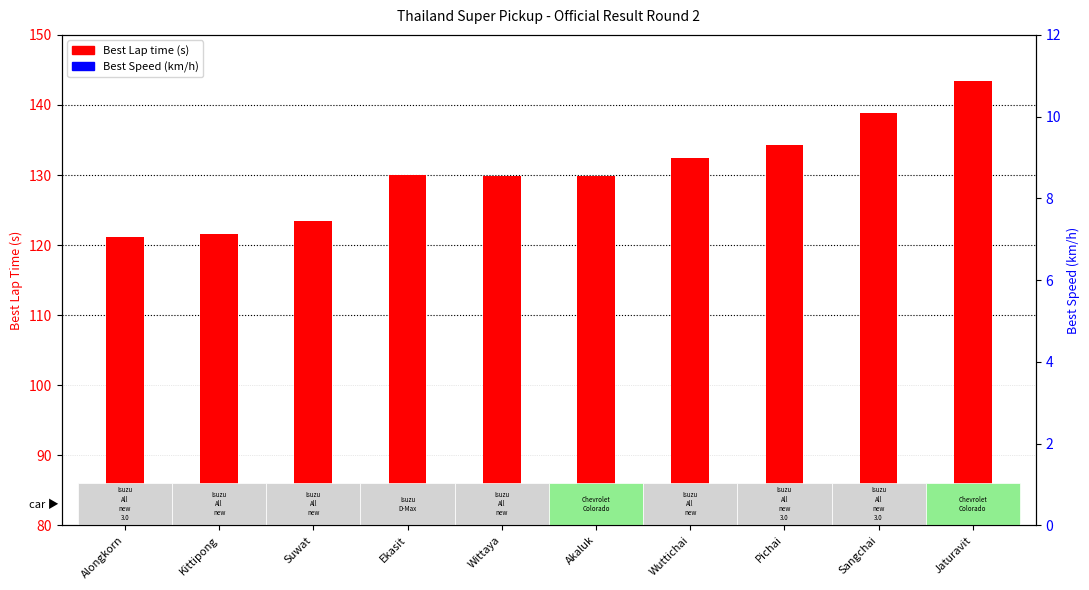

Is the value of Best Speed (km/h) at Kittipong greater than the value of Best Lap time at Alongkorn?

No